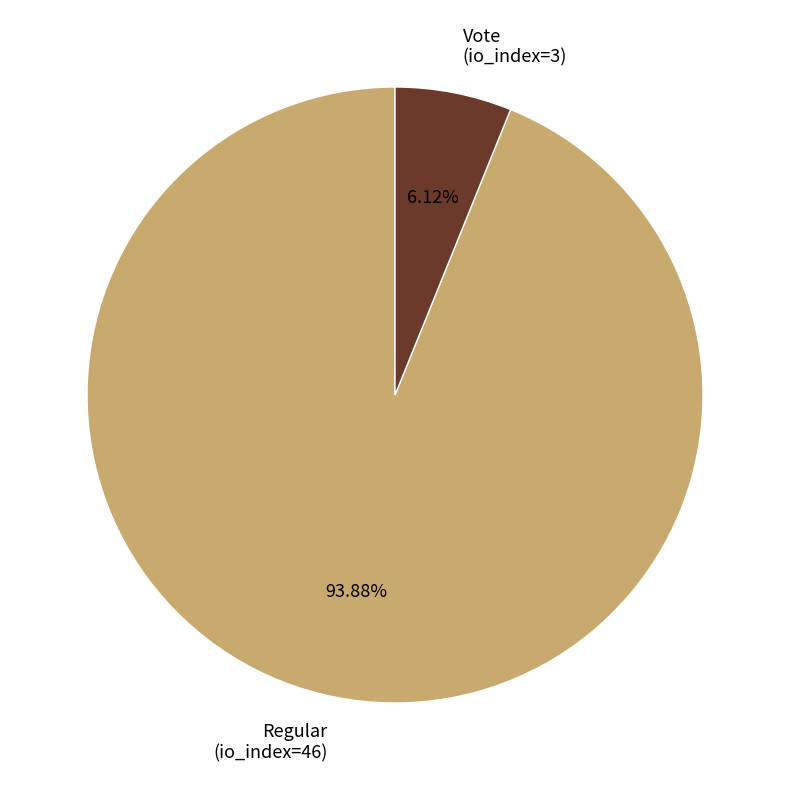

Approximately how many times larger is the value at Regular (io_index=46) compared to Vote (io_index=3)?

15.3